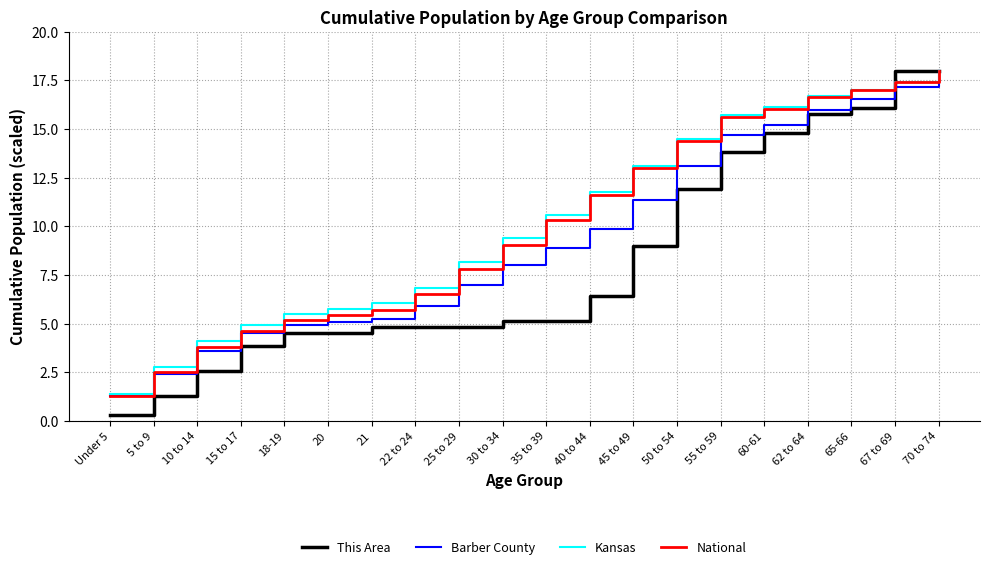

What position from the left is 40 to 44?

12